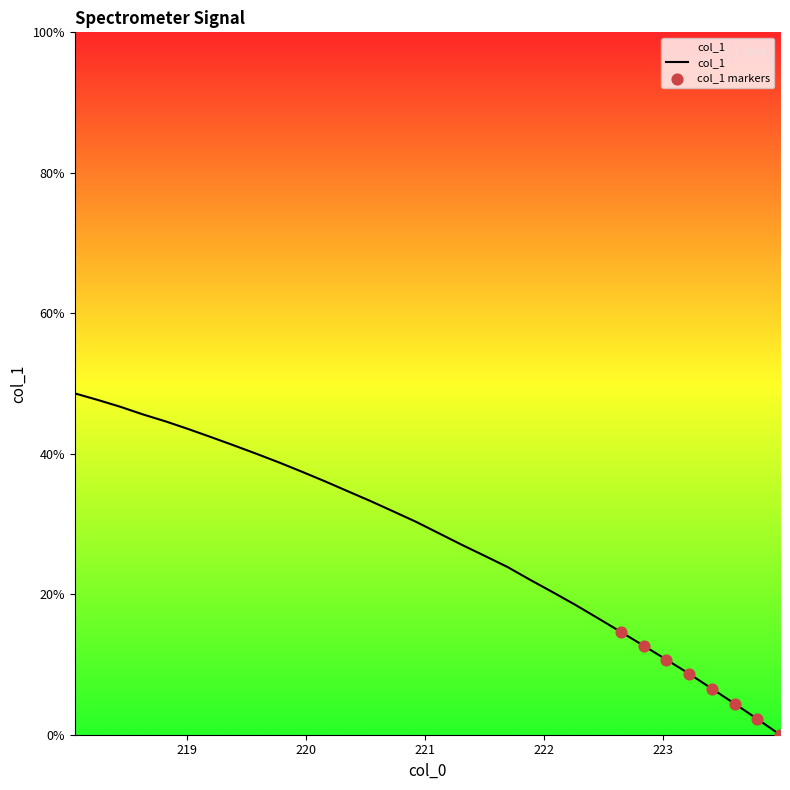

What is the change in value from 218.442 to 223.2172?

-38.0